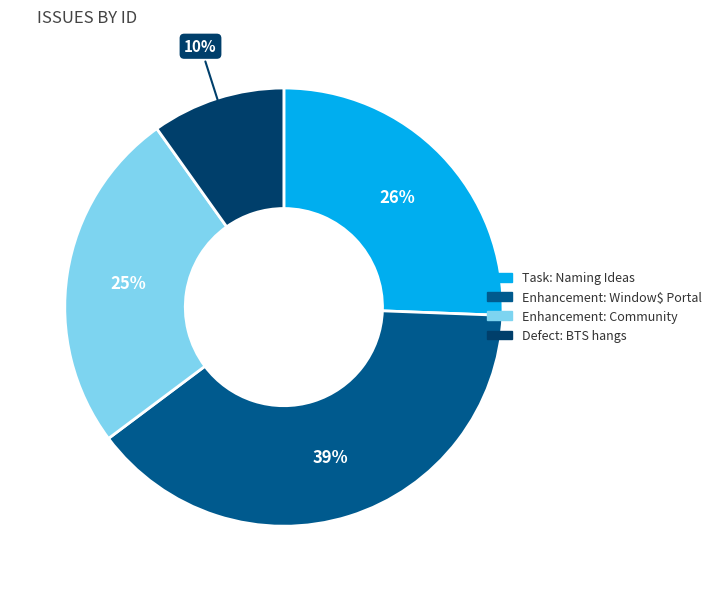

To the nearest percent, what is the average slice percentage?

25%